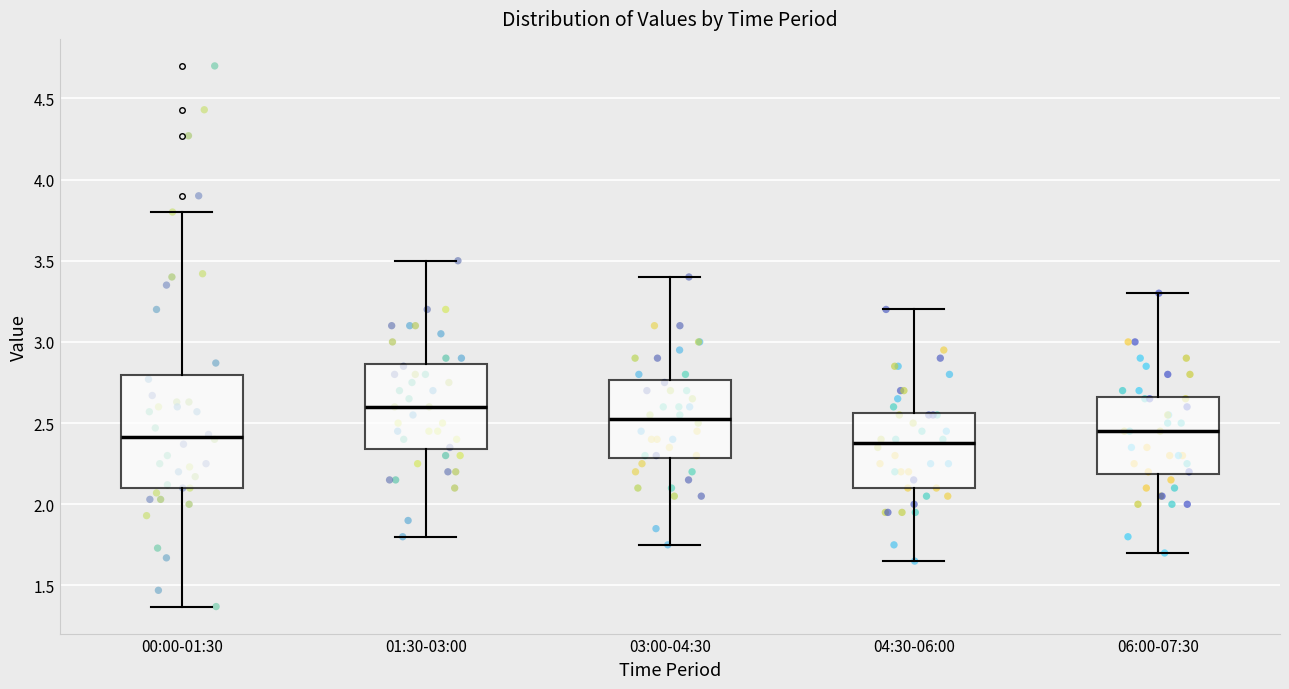

Reading left to right, read every box against the y-axis: the position of its median line, the range the box covers, and the ends of its whiskers. The values are not printed on the chart, so give them approximately, as read against the axis.

00:00-01:30: median 2.40, box 2.10 to 2.80, whiskers 1.35 to 3.80
01:30-03:00: median 2.60, box 2.35 to 2.85, whiskers 1.80 to 3.50
03:00-04:30: median 2.55, box 2.30 to 2.75, whiskers 1.75 to 3.40
04:30-06:00: median 2.40, box 2.10 to 2.55, whiskers 1.65 to 3.20
06:00-07:30: median 2.45, box 2.20 to 2.65, whiskers 1.70 to 3.30